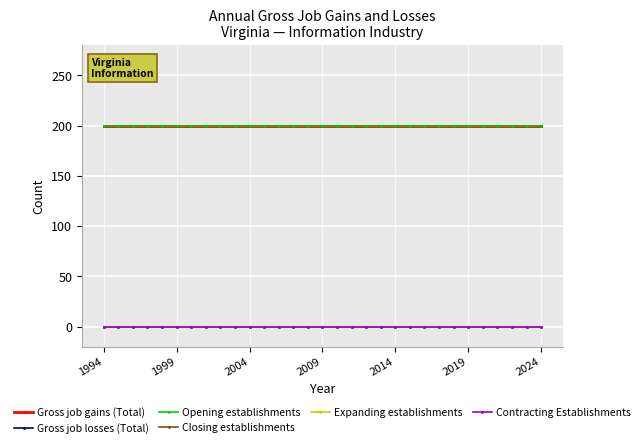

Does the chart have visible grid lines?

Yes